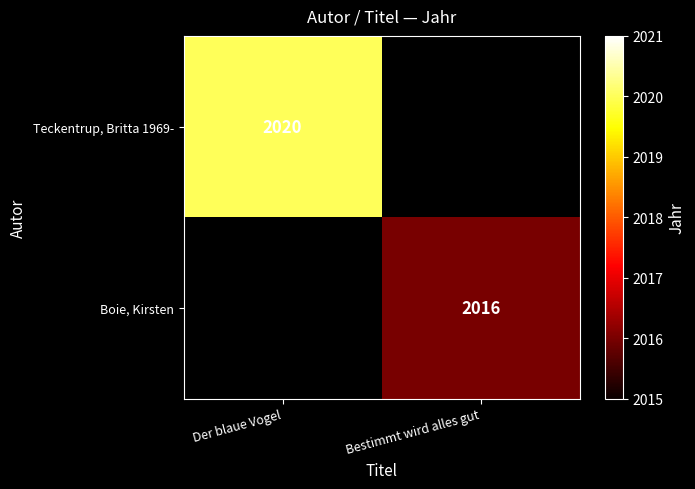

Is it true that Boie, Kirsten equals 2016 at Bestimmt wird alles gut?

True